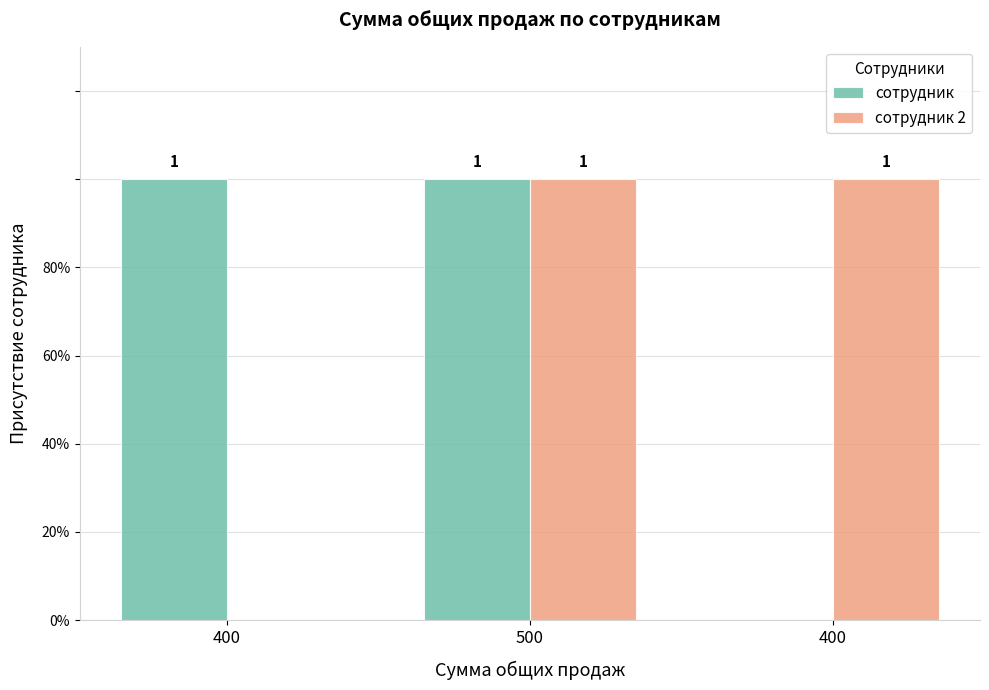

What is the difference between the maximum and minimum values in the сотрудник 2 series?

1